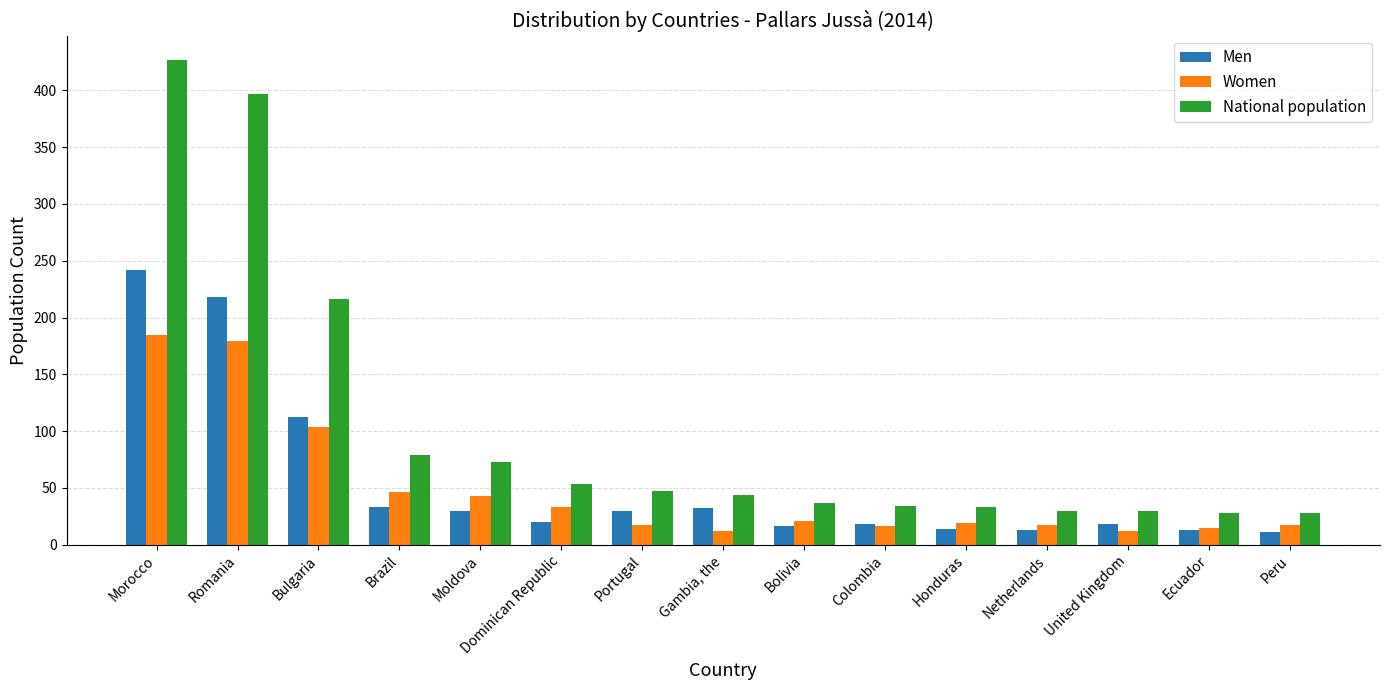

How many bars are there in total?

45